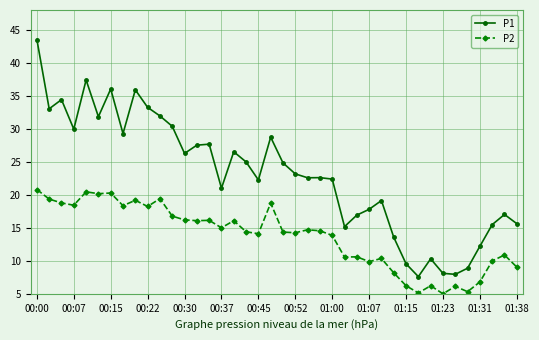

At how many categories does at least one series exceed 14?

32